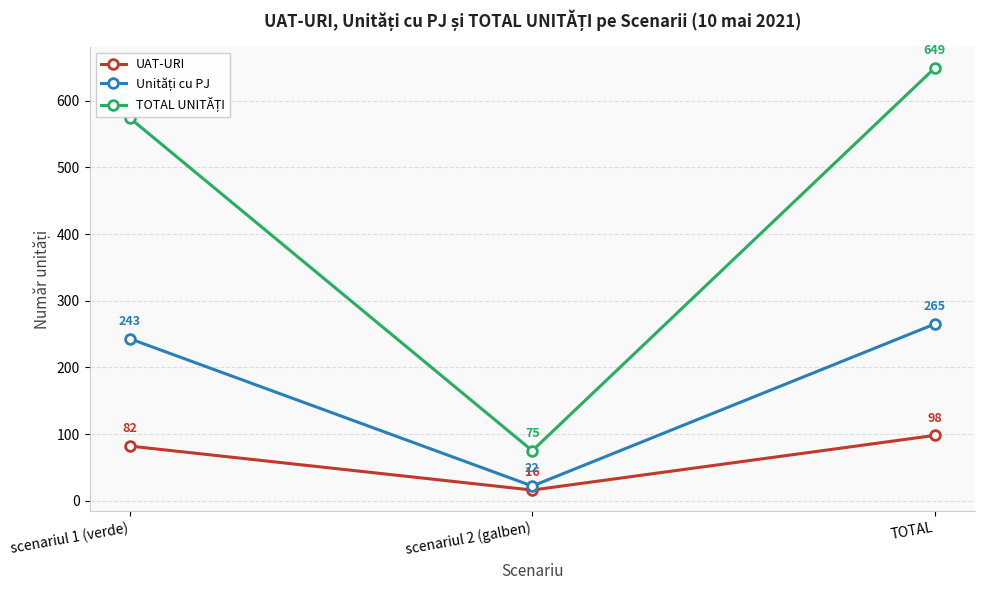

Which label corresponds to the smallest value in the chart?

scenariul 2 (galben)